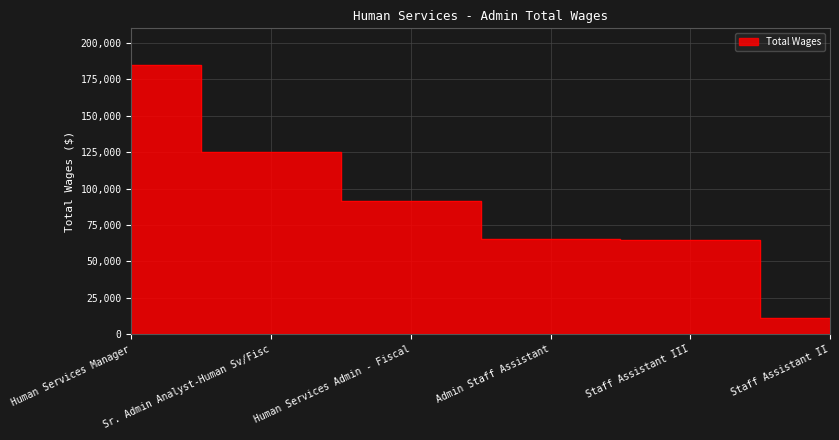

Where does the data first go above 91468?

Human Services Manager